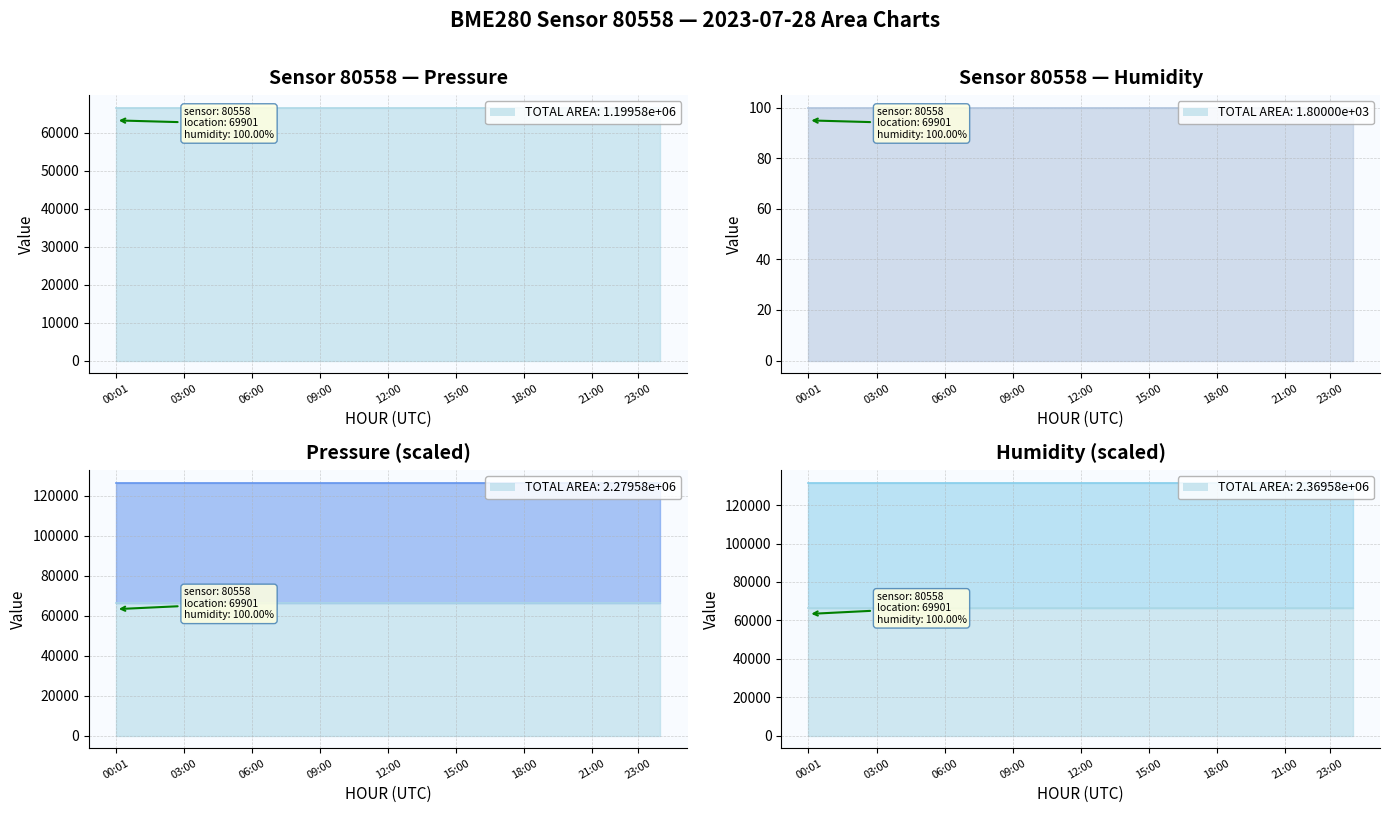

What is the spread (max minus min) of values at 09:00?

66543.3